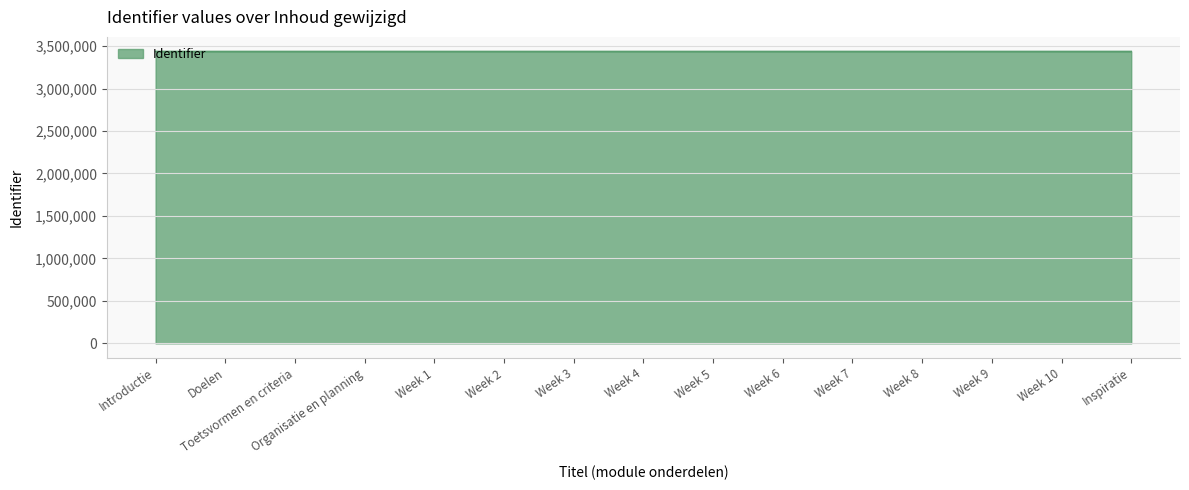

The value at Week 1 is 702373. True or false?

False